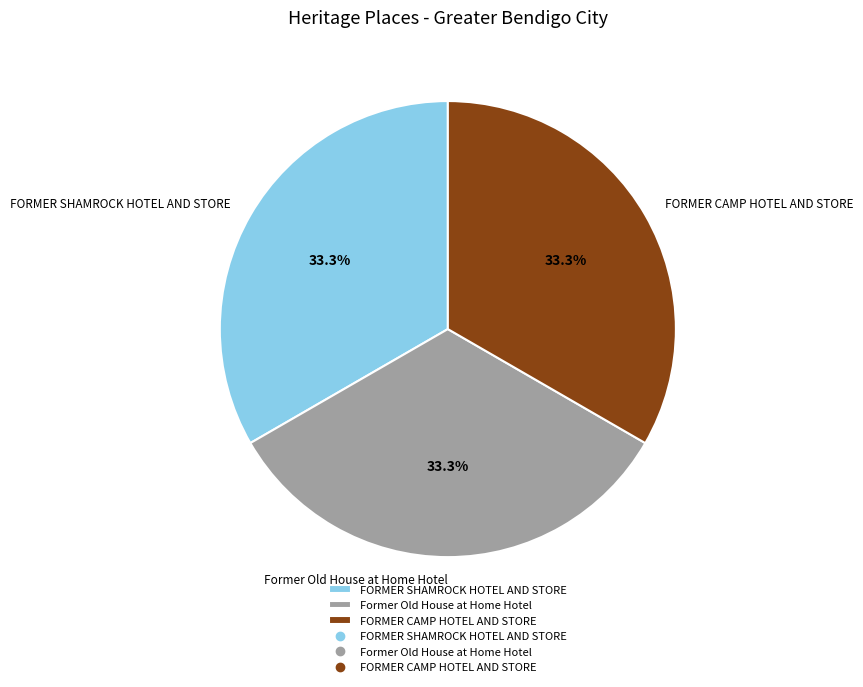

What percentage is NOT represented by FORMER SHAMROCK HOTEL AND STORE?

66.7%